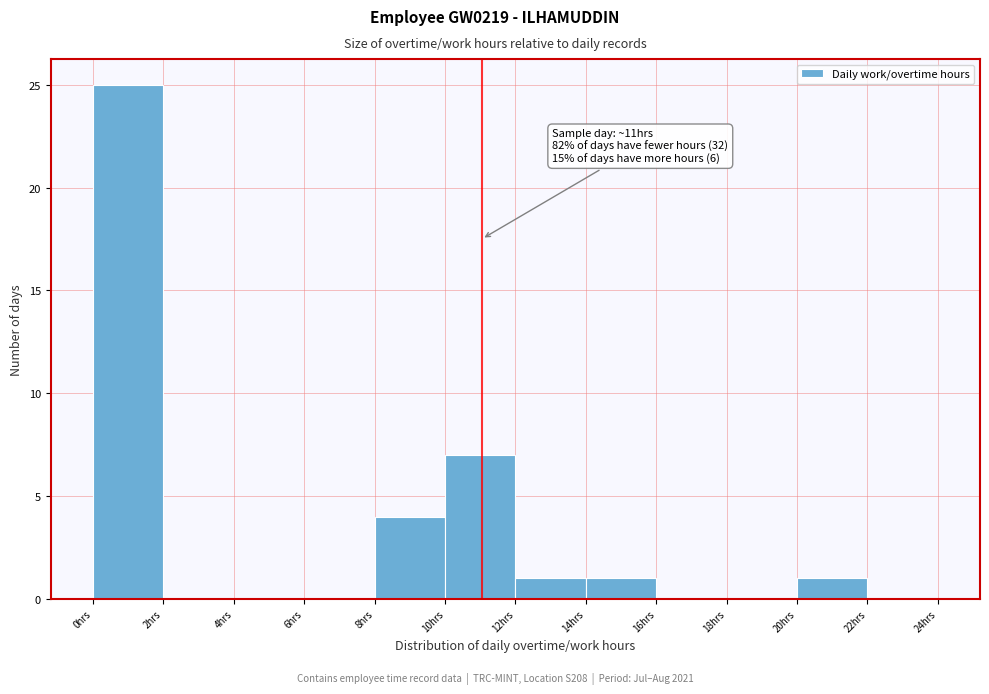

Which range on the x-axis has the tallest bar?

0 to 2